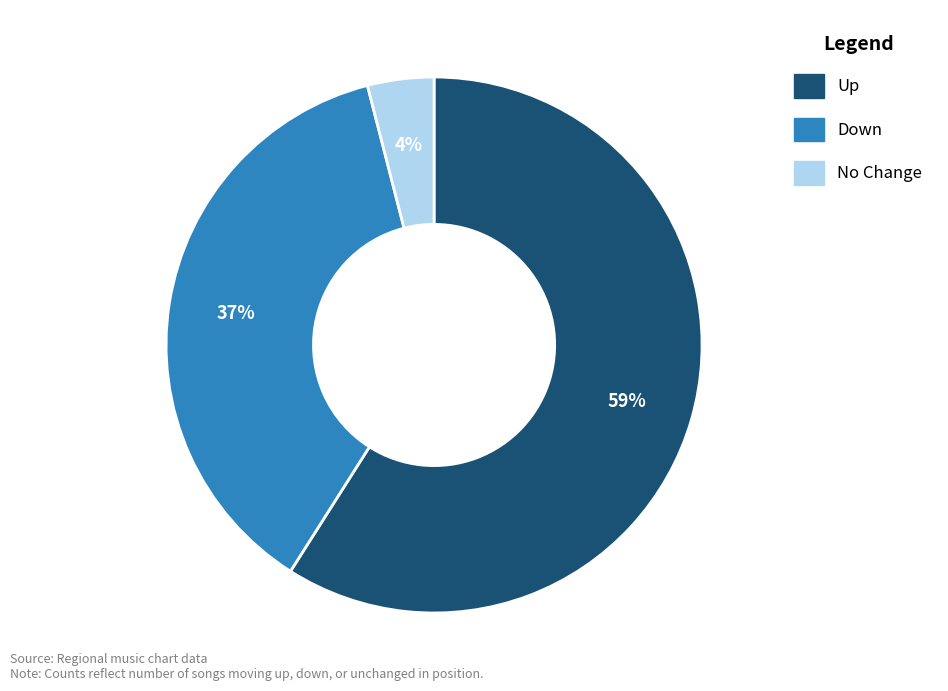

What is the ratio of the value at Down to the value at Up?

0.6